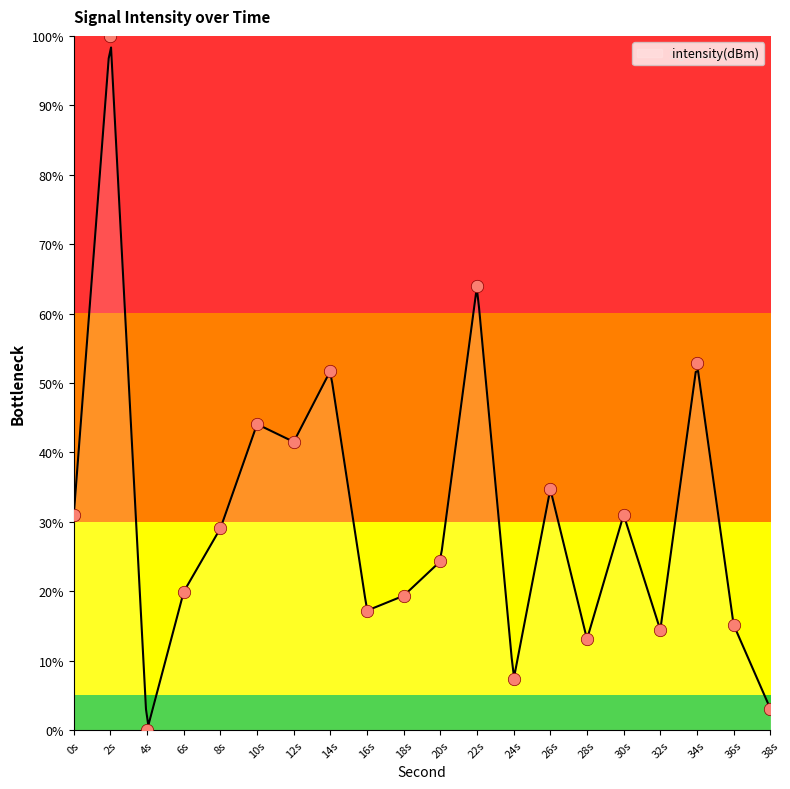

What is the highest value of the intensity(dBm) series?

98.3